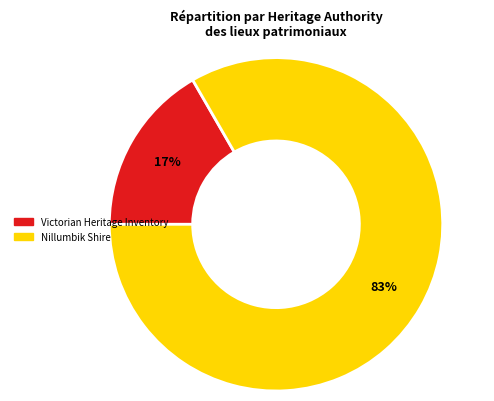

To the nearest percent, what is the combined percentage of Nillumbik Shire and Victorian Heritage Inventory?

100%